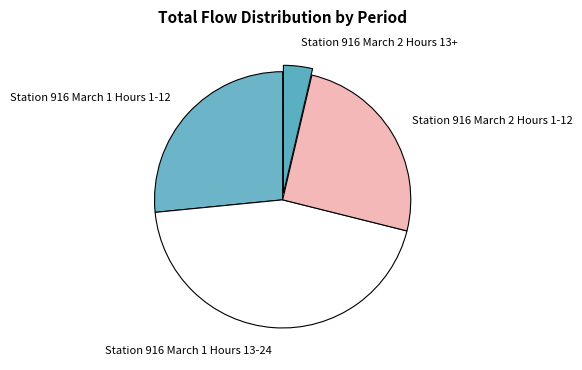

Is it true that Station 916 March 1 Hours 13-24 is 50% of the pie?

False